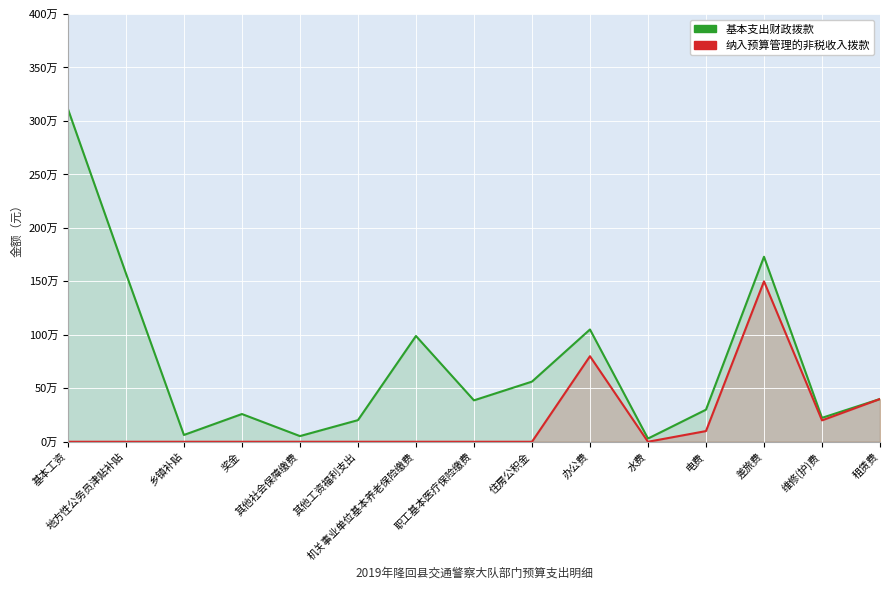

Between 其他工资福利支出 and 租赁费, which is larger?

租赁费